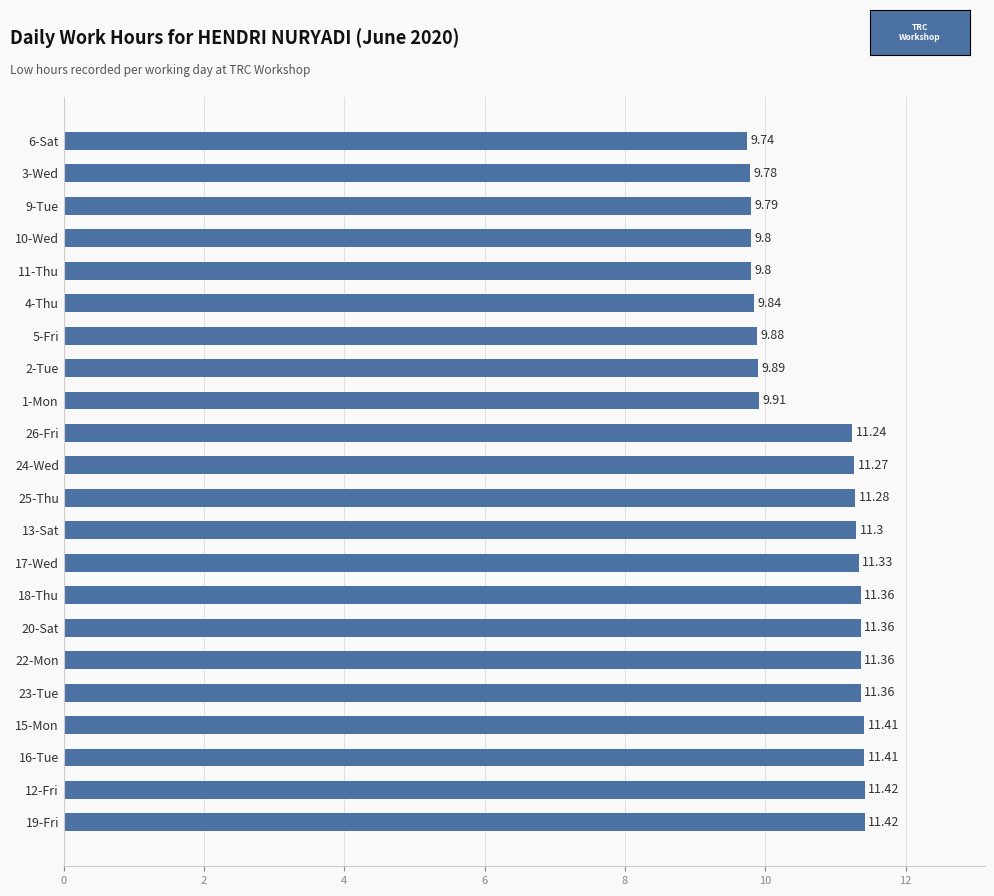

What is the ratio of the value at 9-Tue to the value at 26-Fri?

0.9